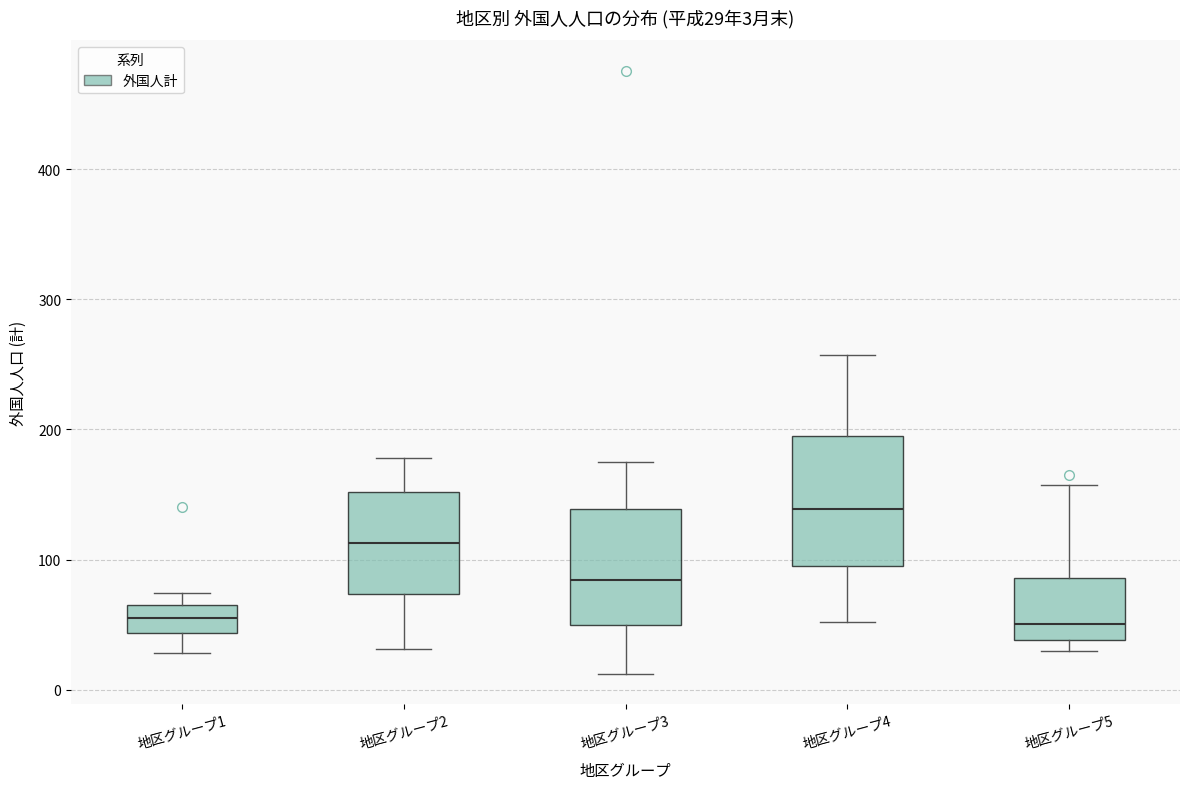

Which box's median line is the highest?

地区グループ4